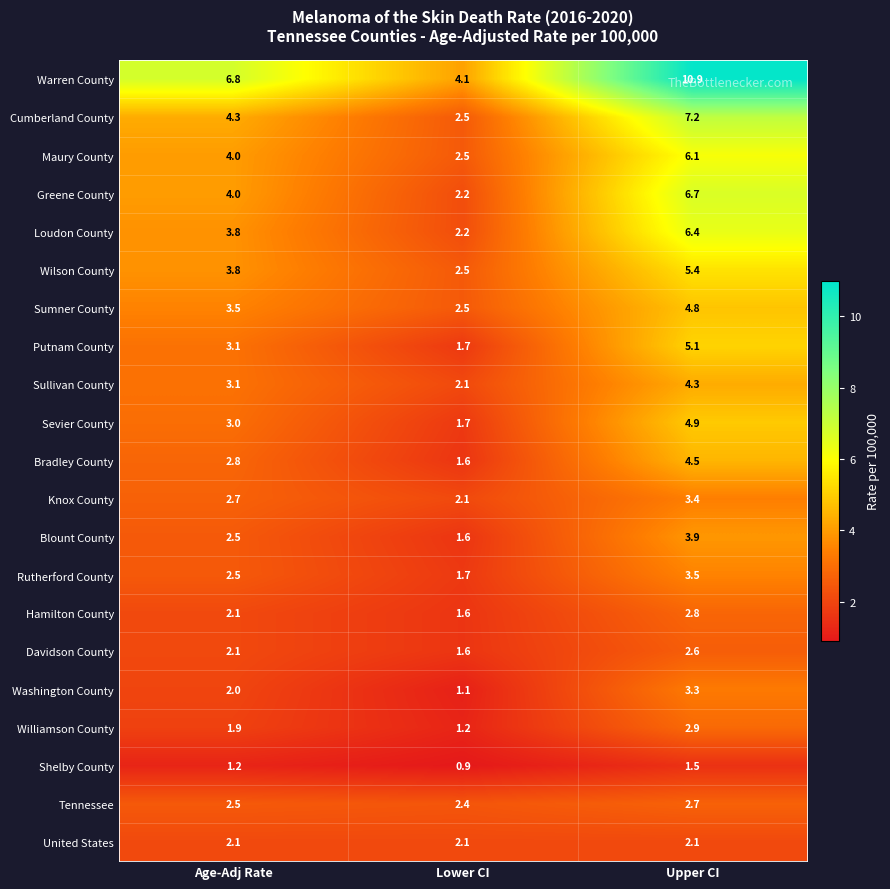

How many values in the Putnam County series exceed 3?

2